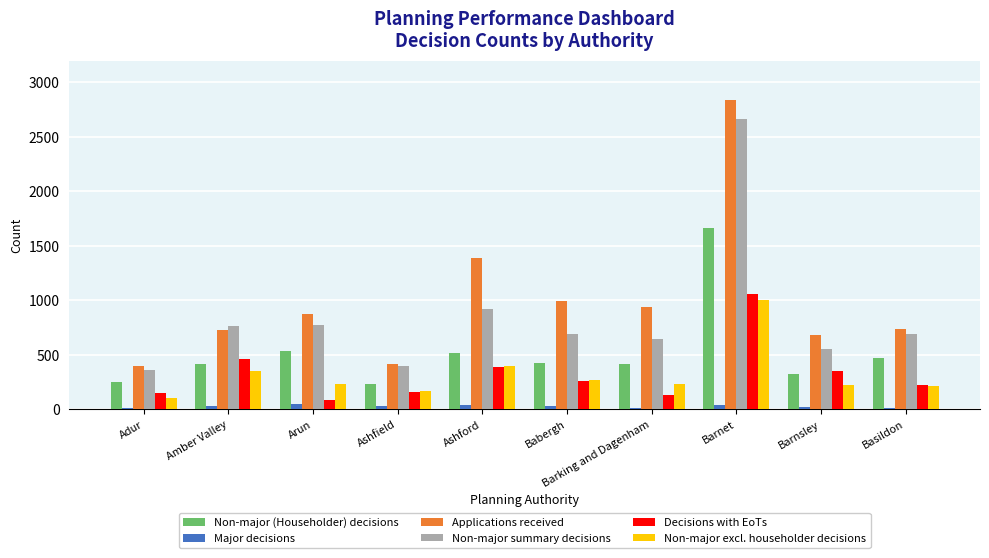

What is the highest value of the Decisions with EoTs series?

1059